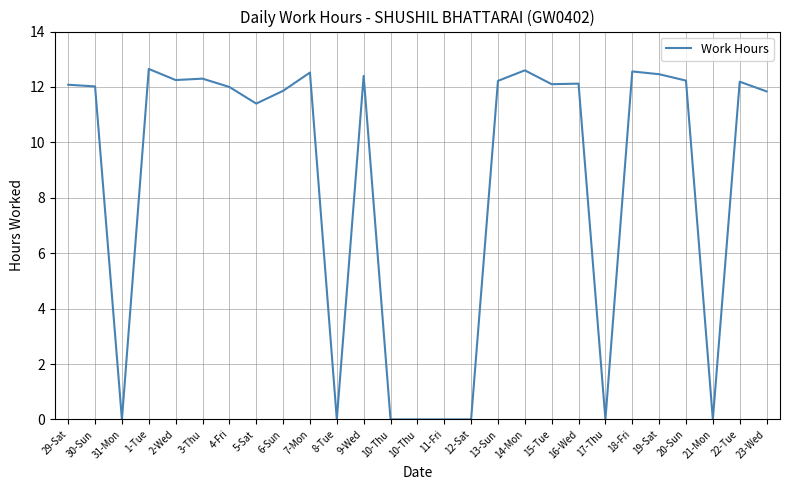

How many points are lower than both their immediate neighbors (excluding endpoints)?

7